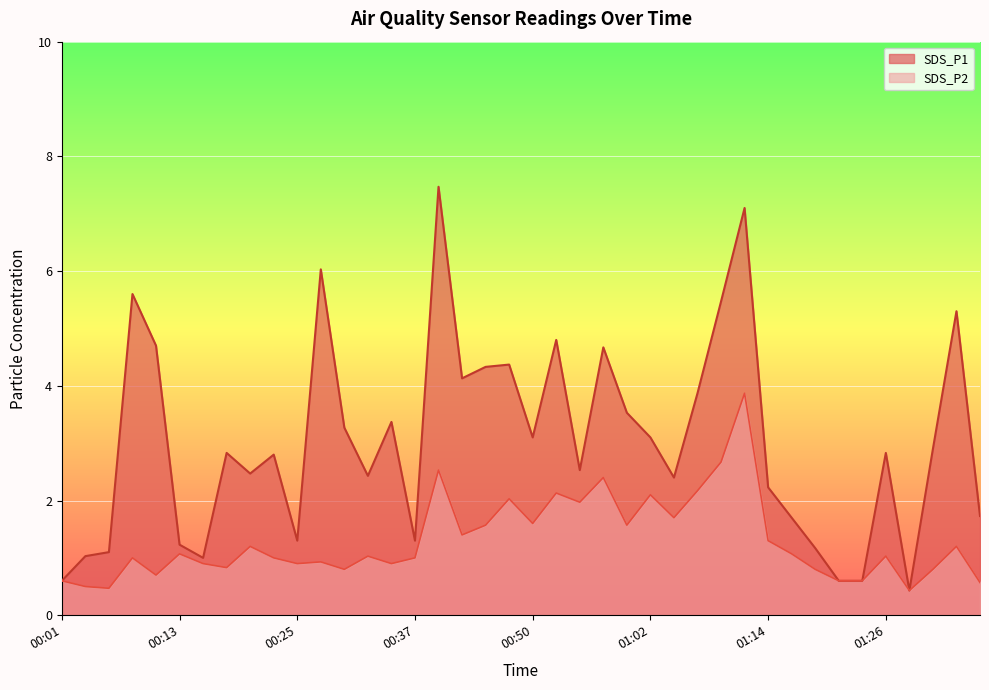

Where is the first local maximum for SDS_P2?

00:08